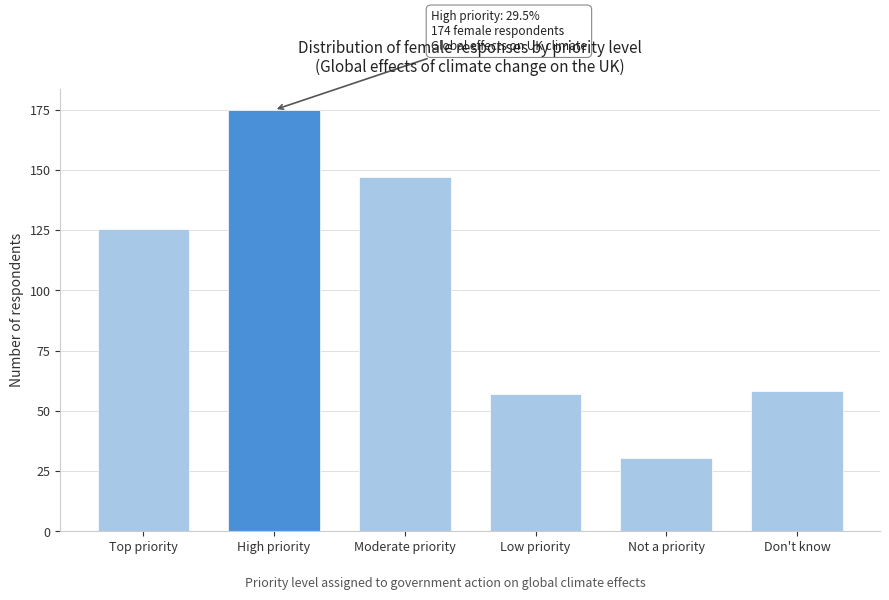

Reading right to left, extract all data points from this chart.

58.3	30.6	56.8	147.1	174.9	125.3